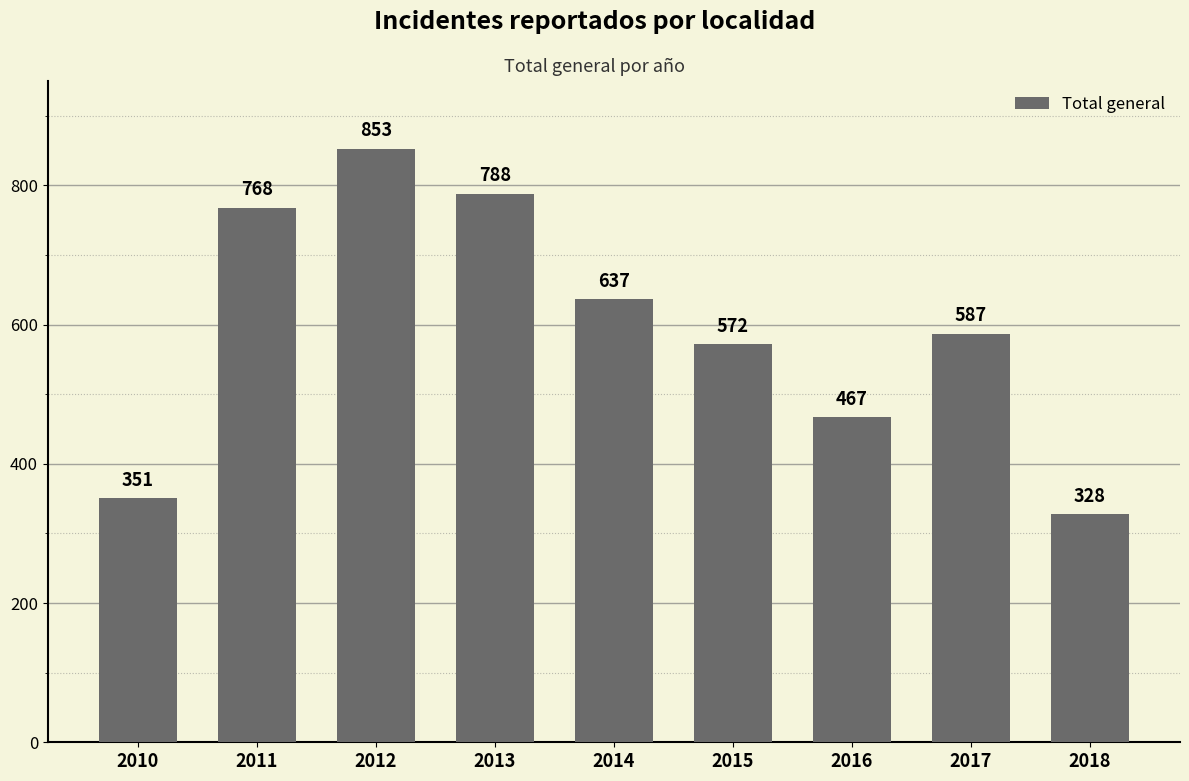

What is the ratio of the value at 2018 to the value at 2011?

0.4